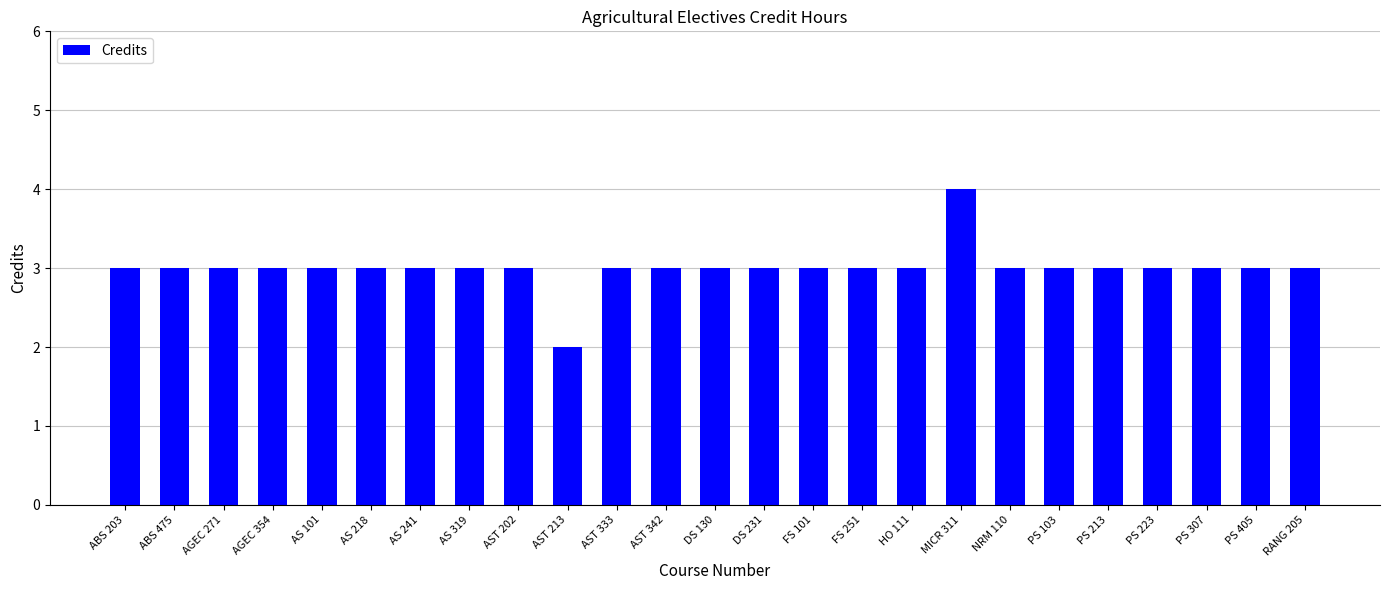

The chart shows a value of 1 at HO 111. True or false?

False